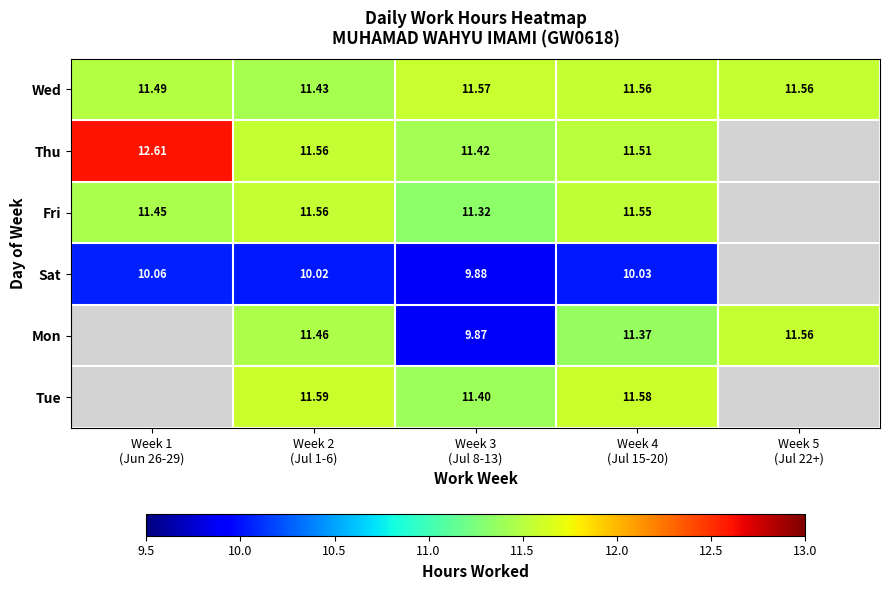

Which category has the lowest value in the Sat series?

Week 3 (Jul 8-13)